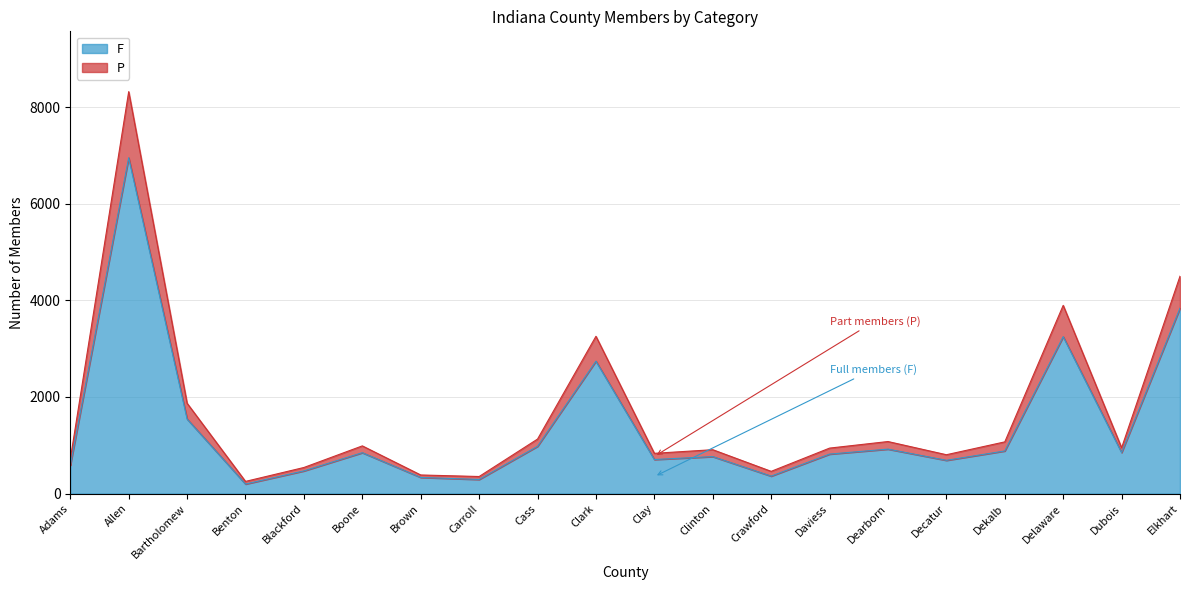

Does the chart have visible grid lines?

Yes